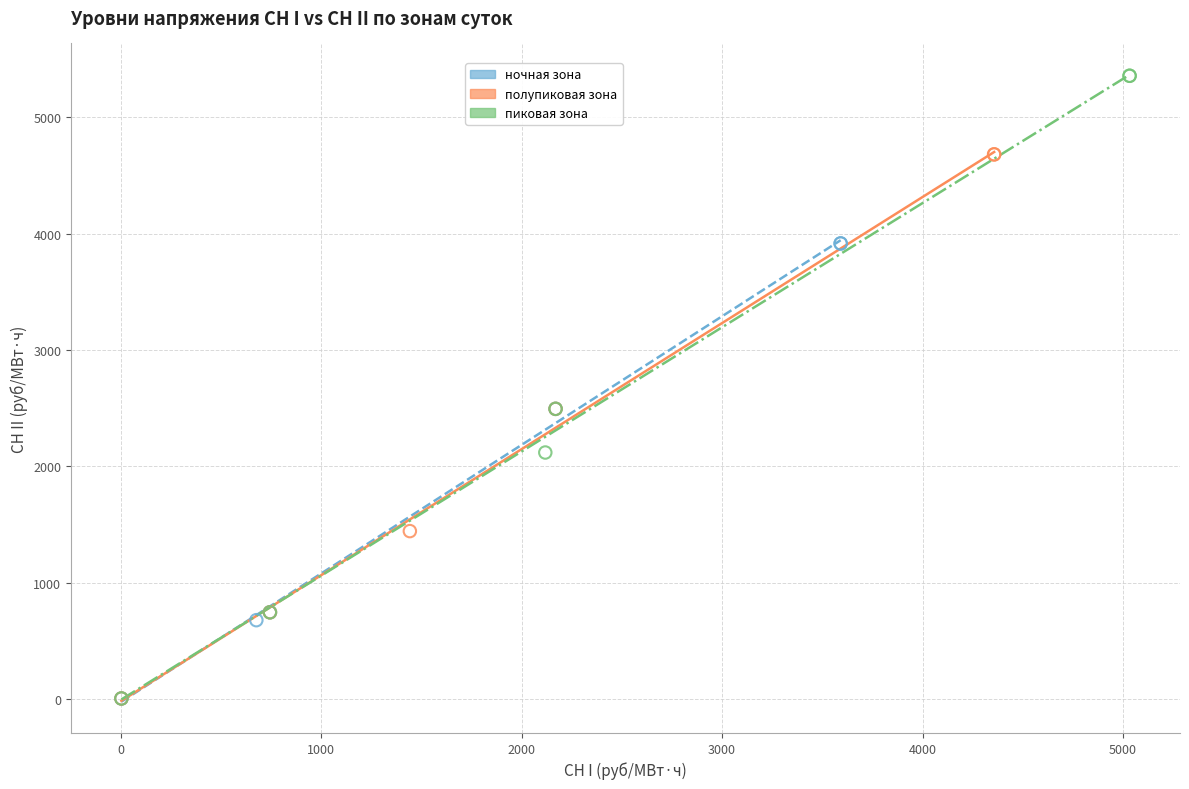

Which series has the largest Y range (max minus min)?

пиковая зона